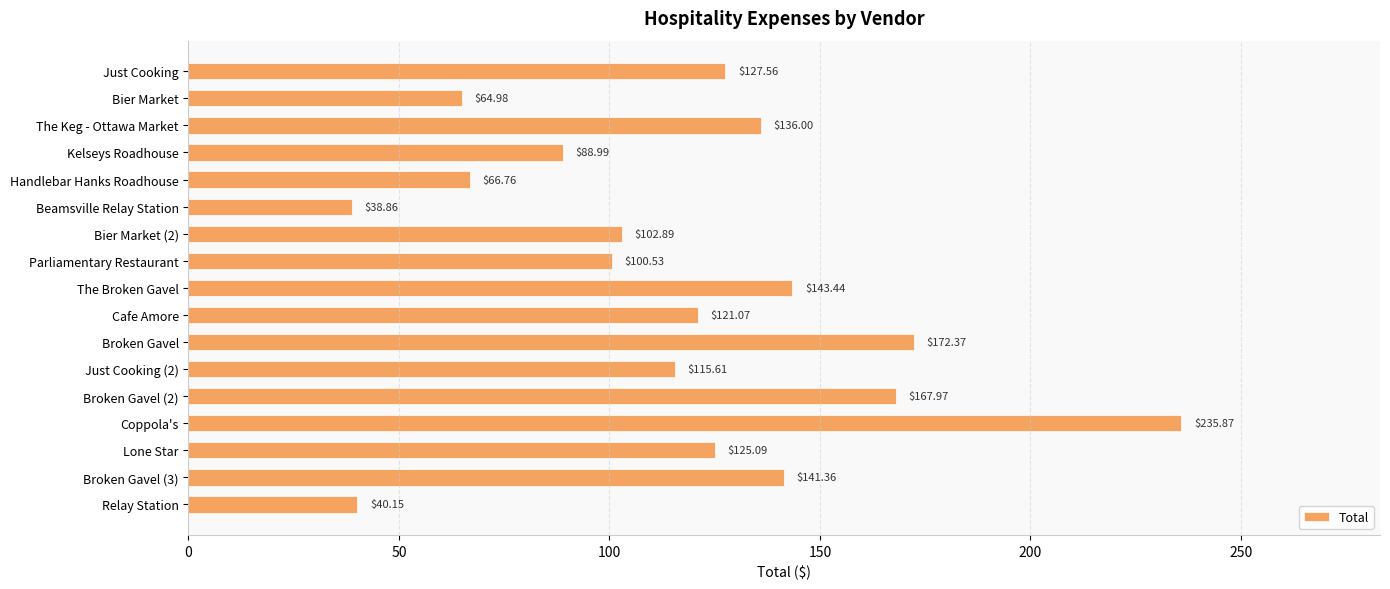

Between Kelseys Roadhouse and Handlebar Hanks Roadhouse, which is larger?

Kelseys Roadhouse